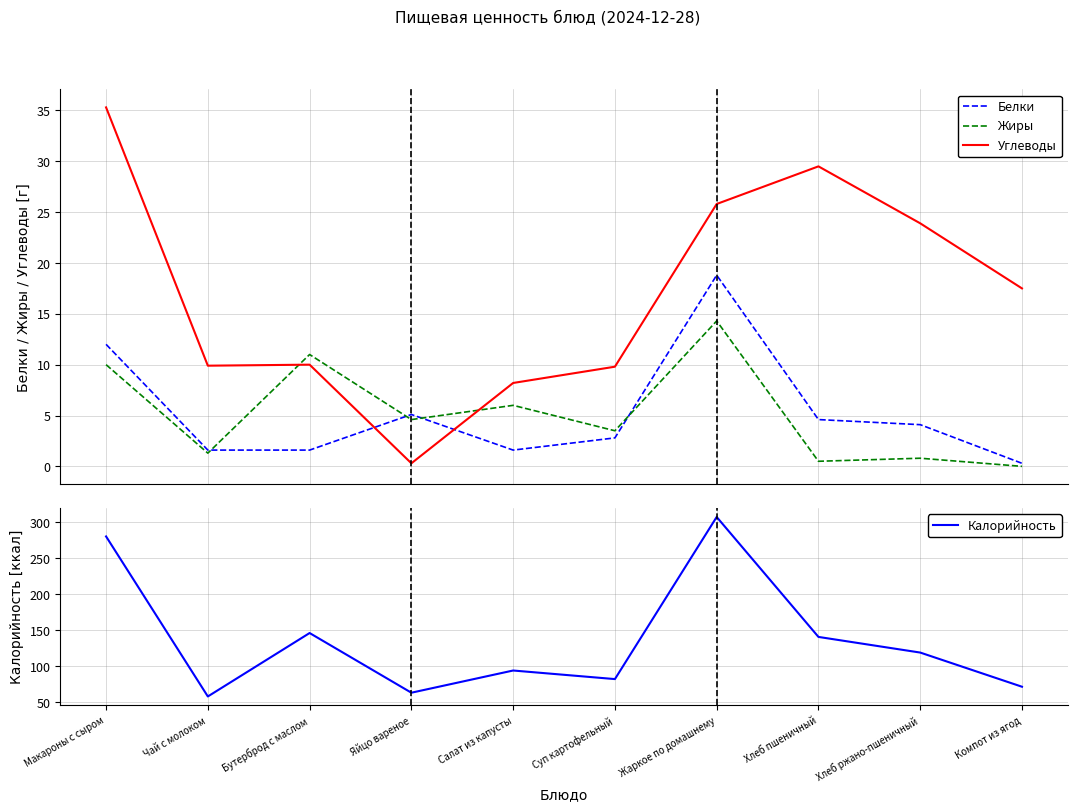

Which category has the lowest value in the Углеводы series?

Яйцо вареное